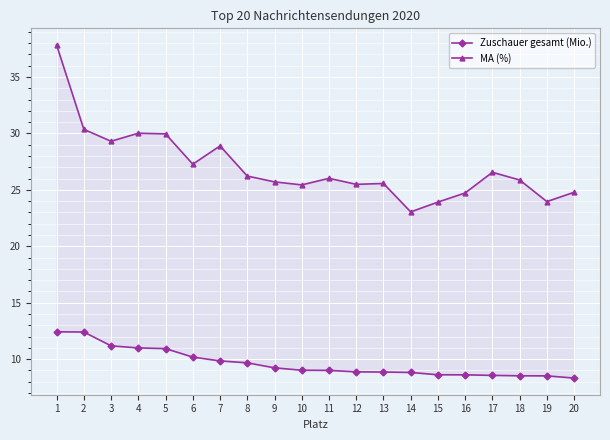

True or false: Zuschauer gesamt (Mio.) and MA (%) cross at least once.

False